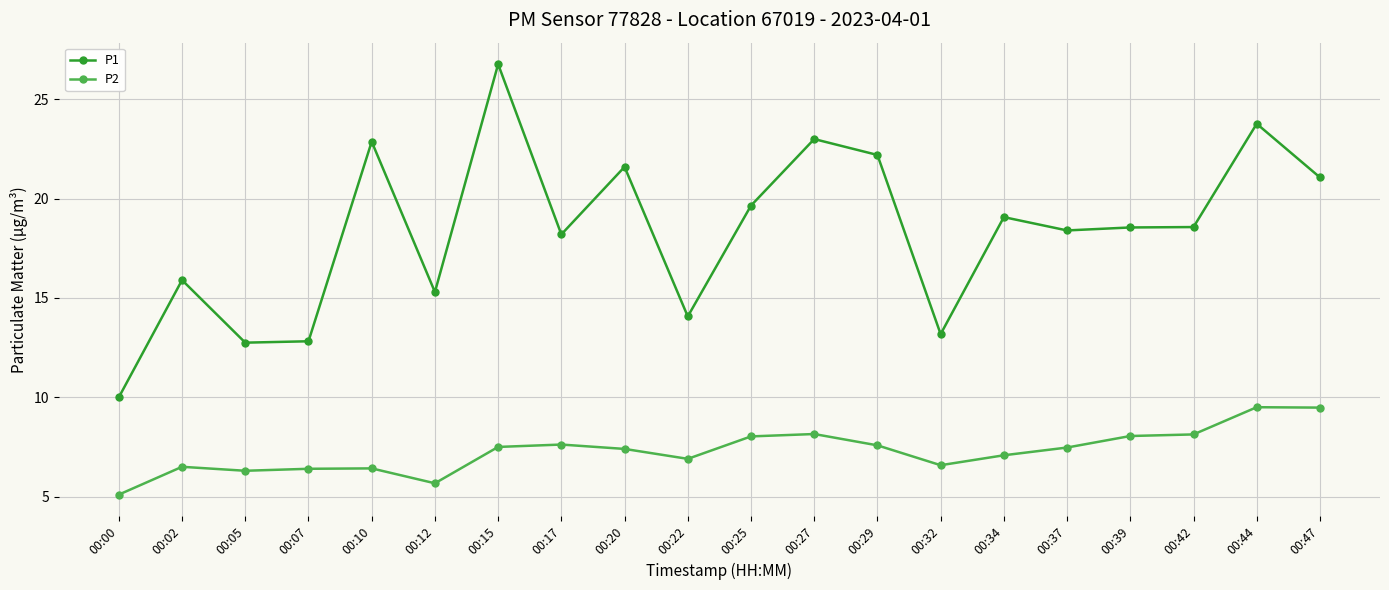

At how many categories does at least one series exceed 25?

1